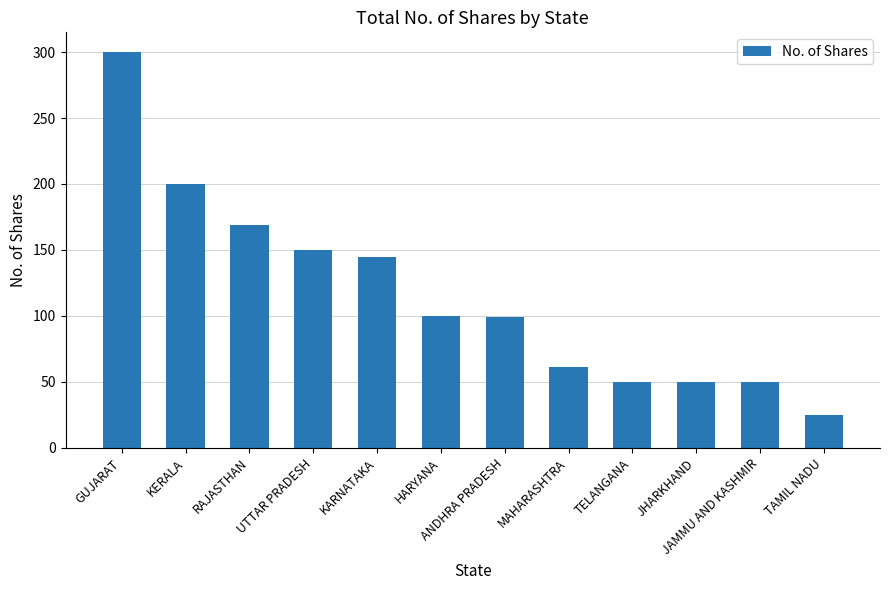

What is the label of the 2nd bar from the left?

KERALA